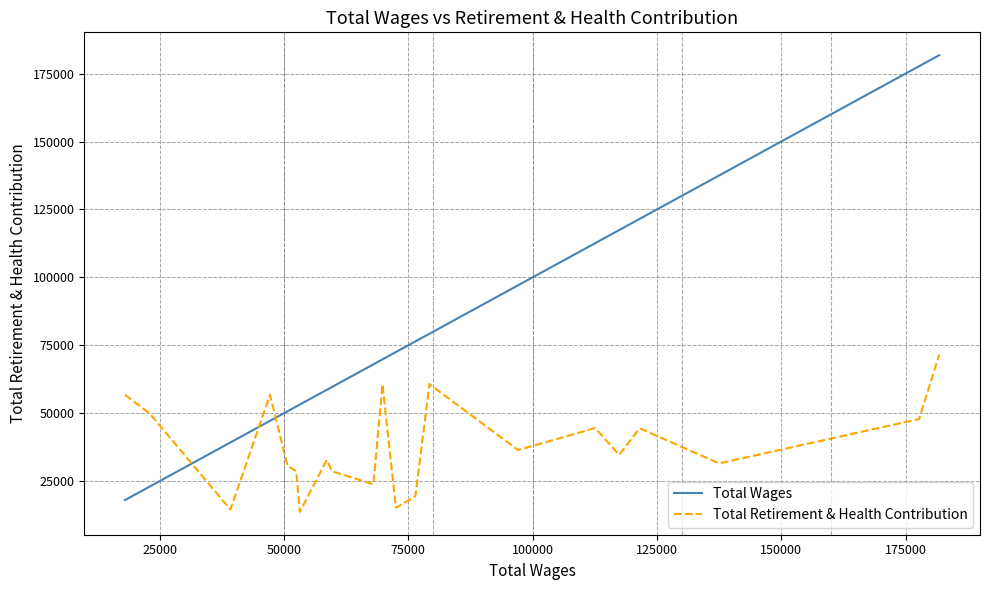

Which series has the largest total across all categories?

Total Wages